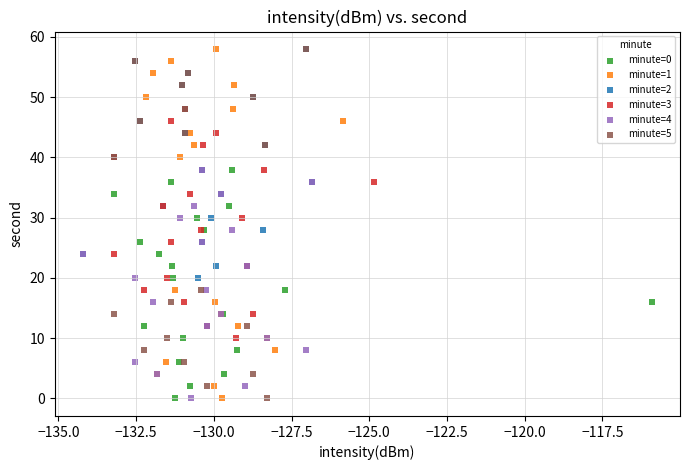

What are all the series names shown in the legend?

minute=0, minute=1, minute=2, minute=3, minute=4, minute=5